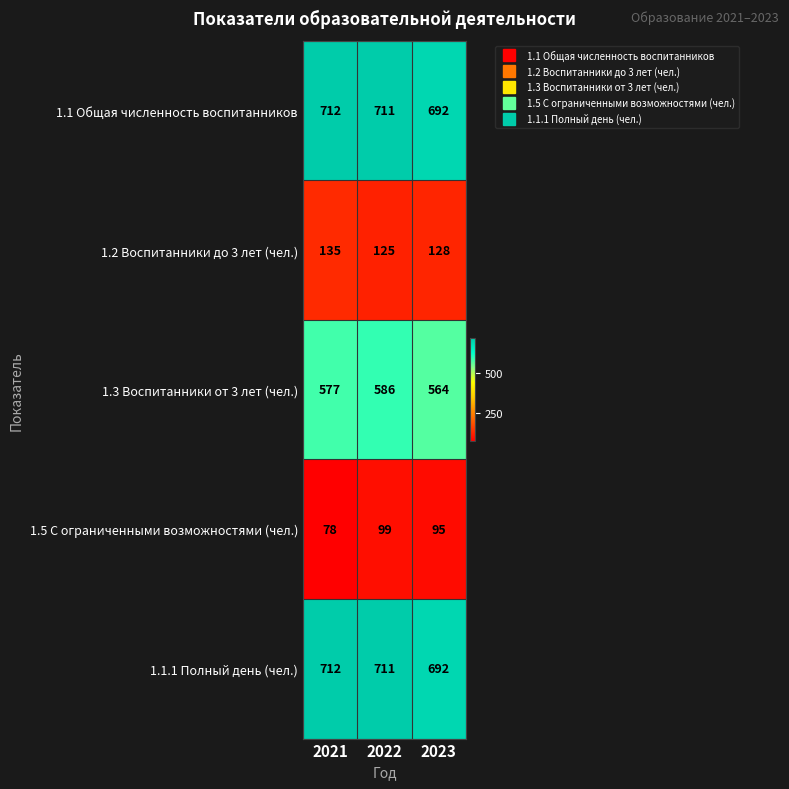

Between 2022 and 2023, which series saw the biggest shift?

1.3 Воспитанники от 3 лет (чел.)